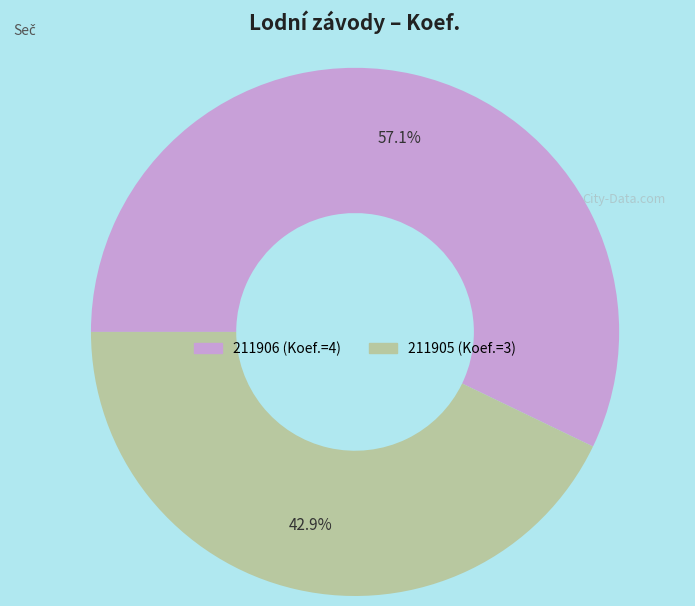

Is 211906 the majority of the pie?

Yes